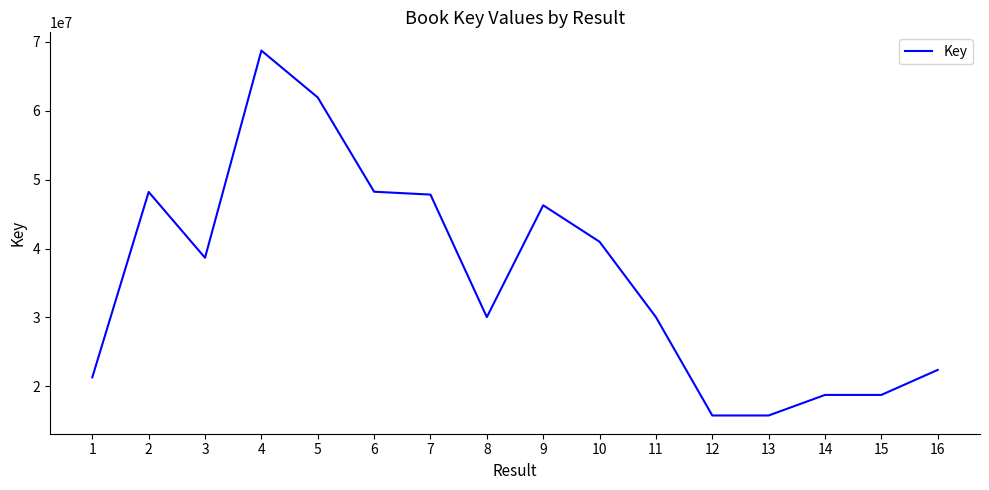

What is the smallest value displayed?

15791723